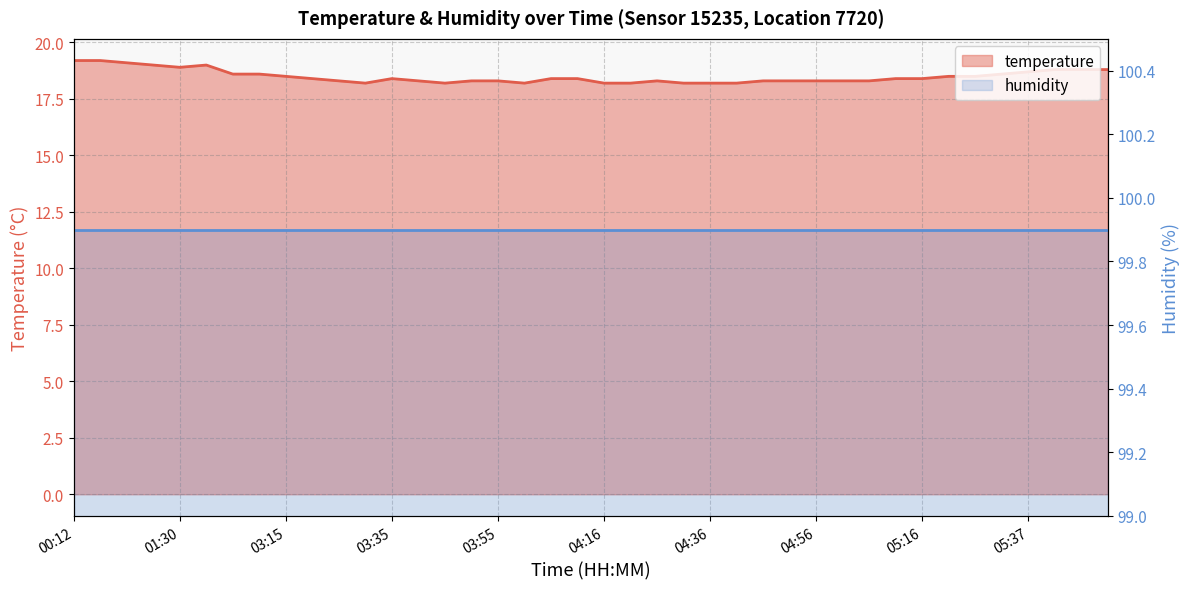

Read the value at 04:10.

18.4